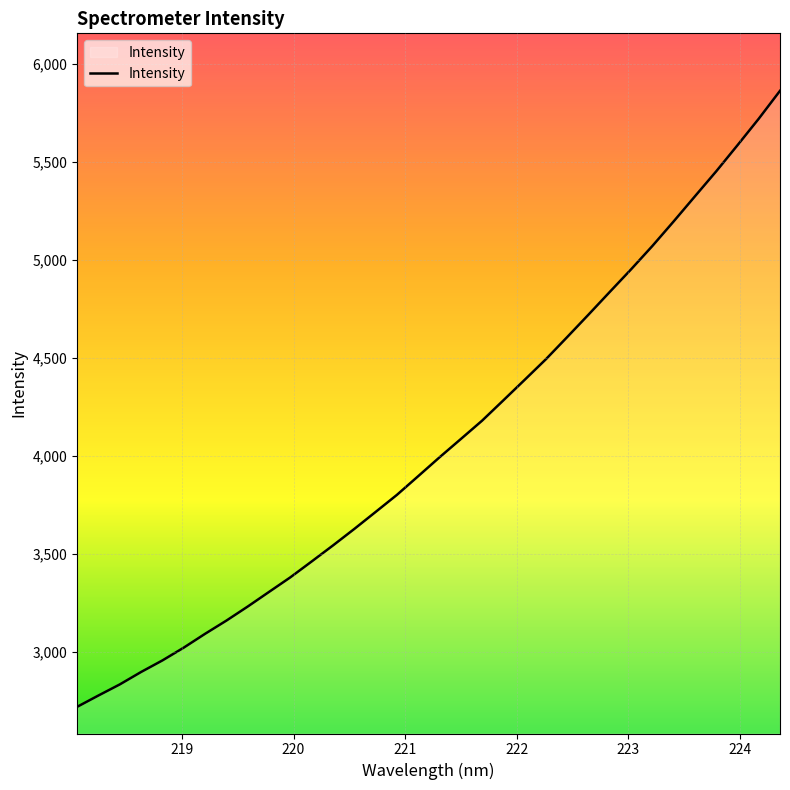

What is the smallest value displayed?

2721.2